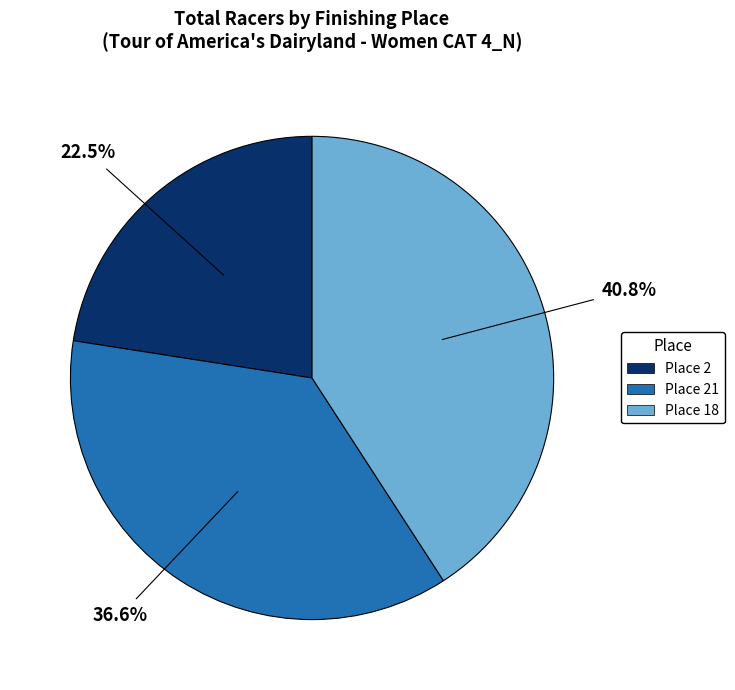

Is there a majority slice in this chart?

No